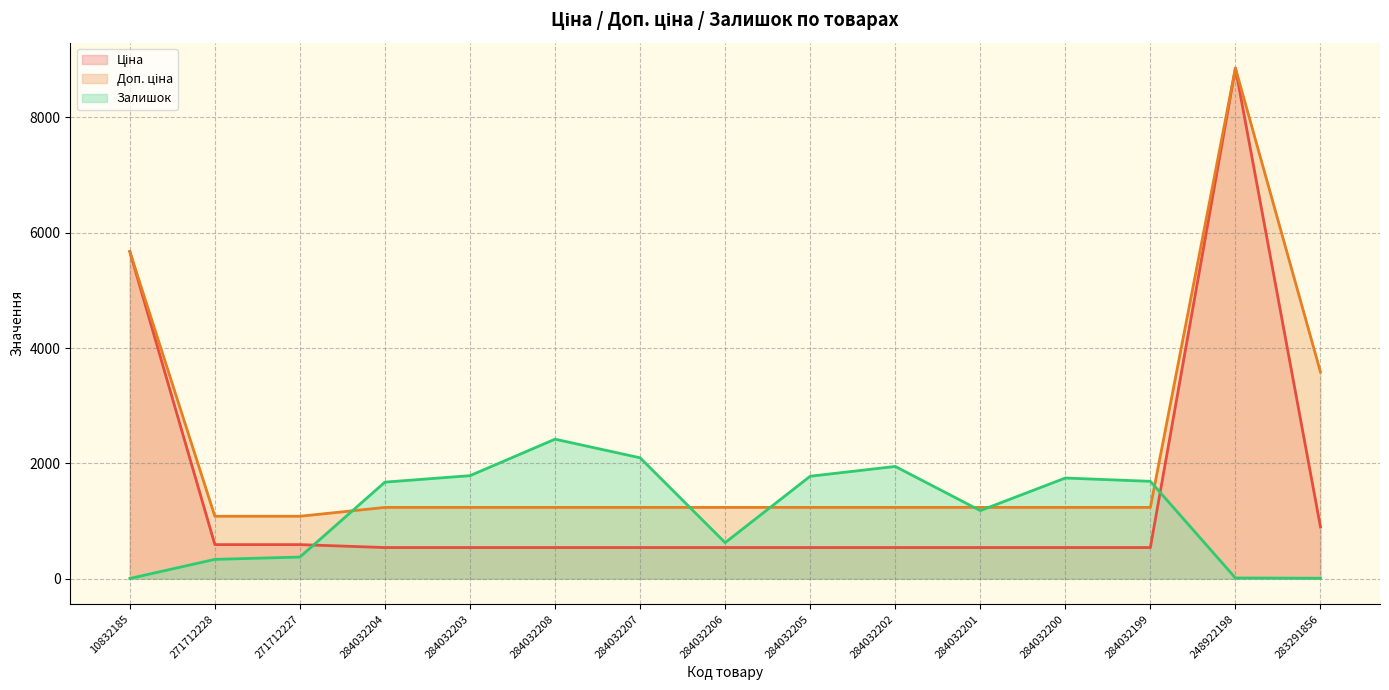

What is the spread (max minus min) of values at 284032207?

1557.0